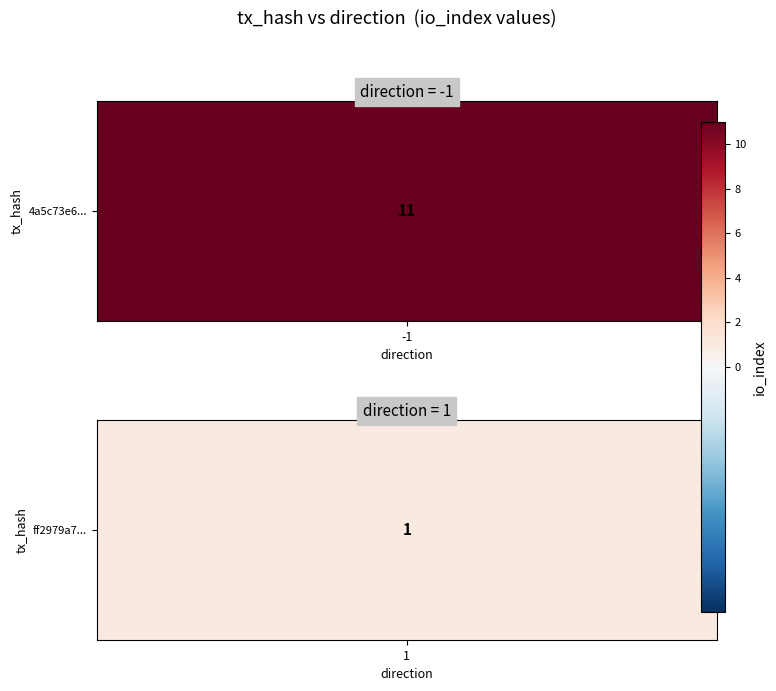

Is it true that 4a5c73e6395fed7ebe070ad797459688e01a29e equals 11 at io_index?

True